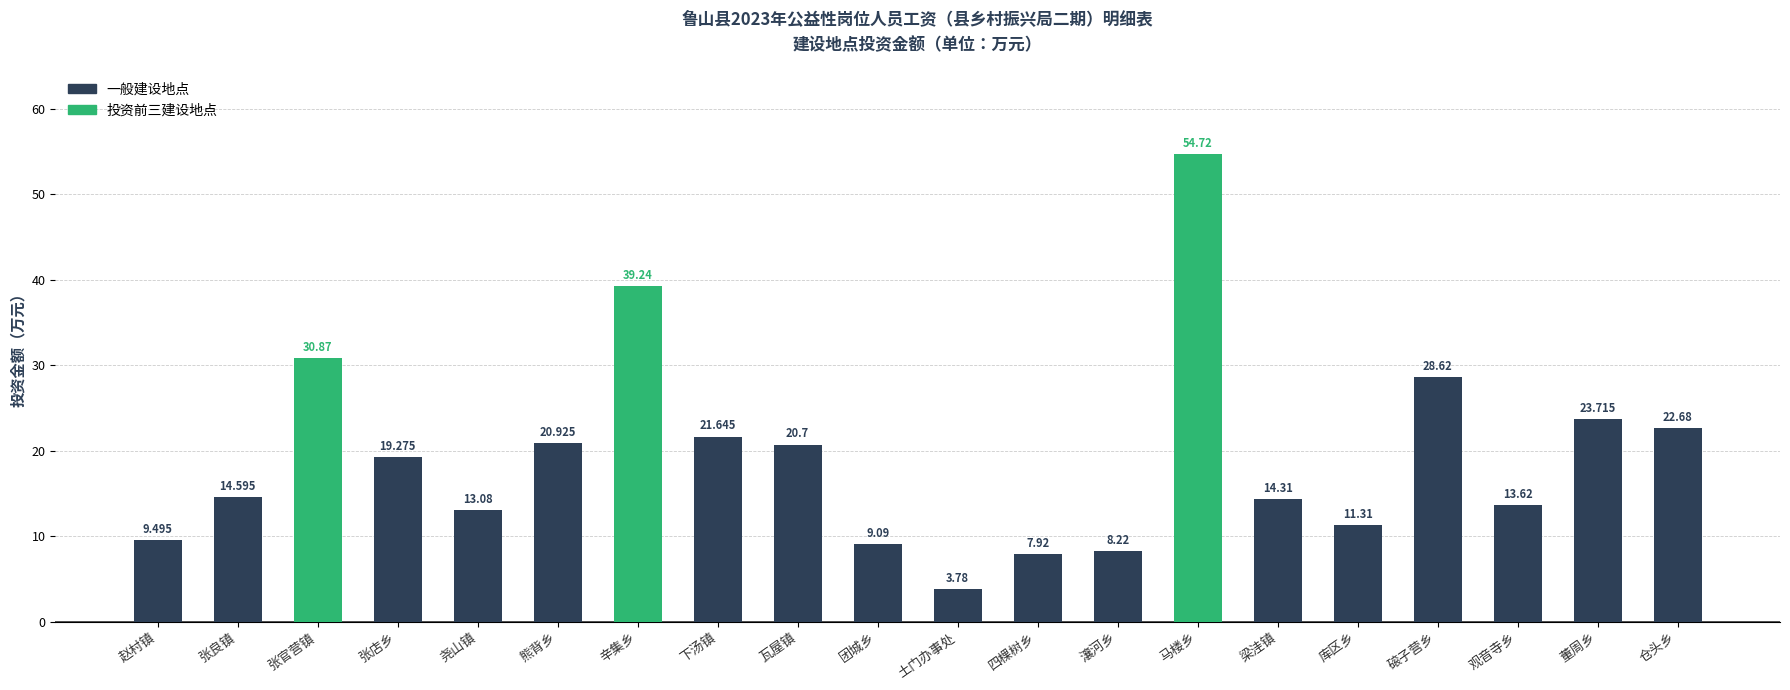

List the labels in order of value, smallest first.

土门办事处, 四棵树乡, 瀼河乡, 团城乡, 赵村镇, 库区乡, 尧山镇, 观音寺乡, 梁洼镇, 张良镇, 张店乡, 瓦屋镇, 熊背乡, 下汤镇, 仓头乡, 董周乡, 磙子营乡, 张官营镇, 辛集乡, 马楼乡